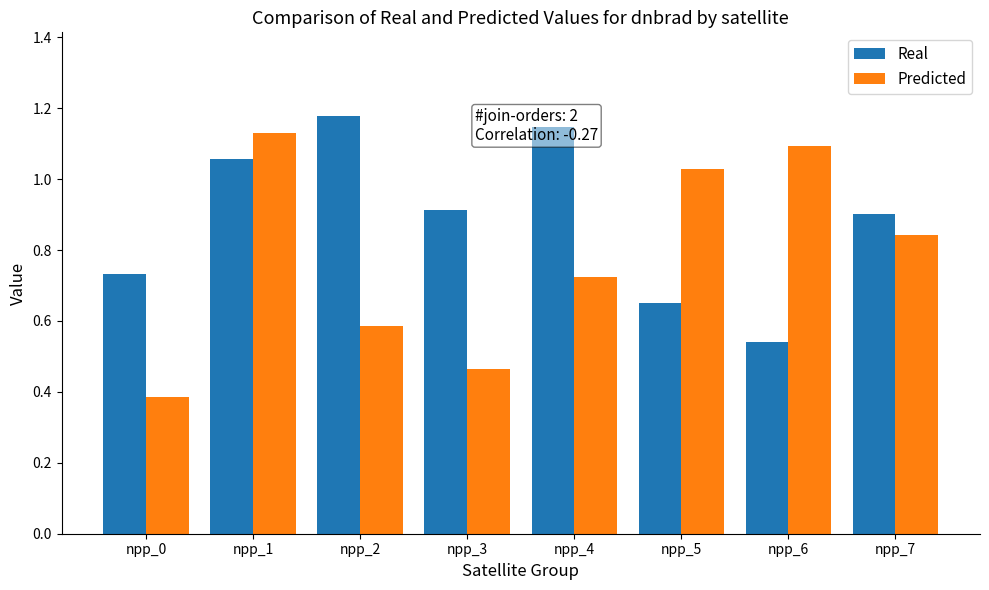

What is the sum of the Predicted values at npp_6 and npp_1?

2.2